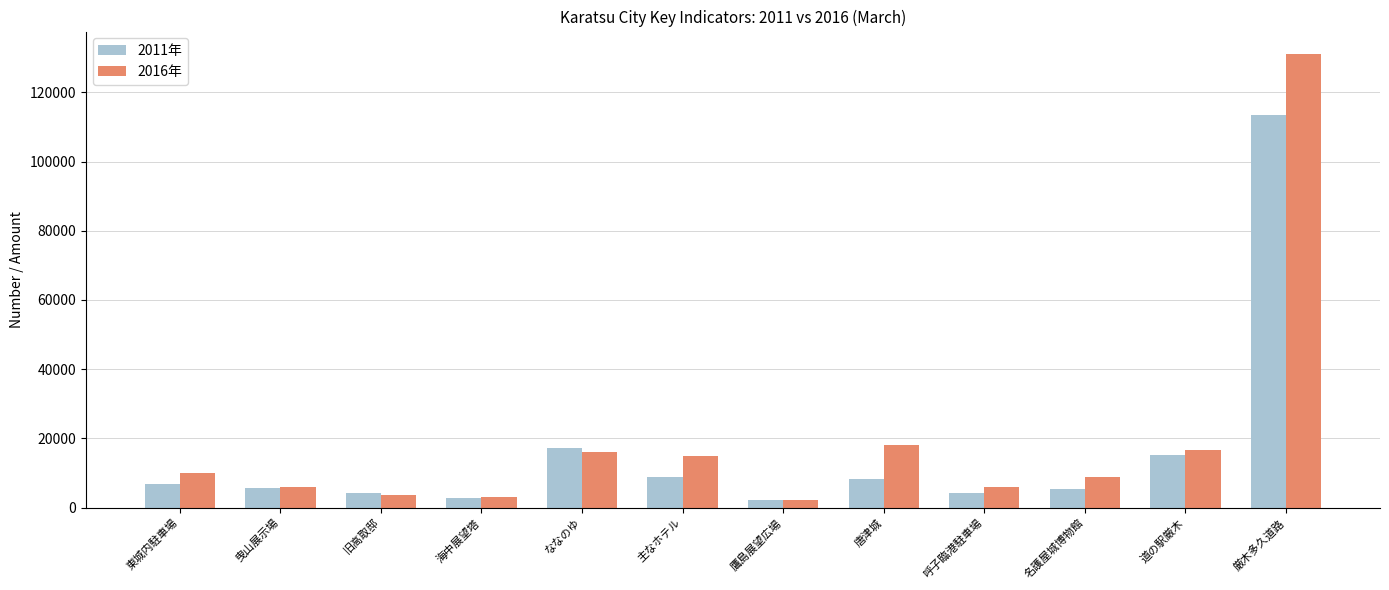

Between 主なホテル and 呼子臨港駐車場, which series saw the biggest shift?

2016年